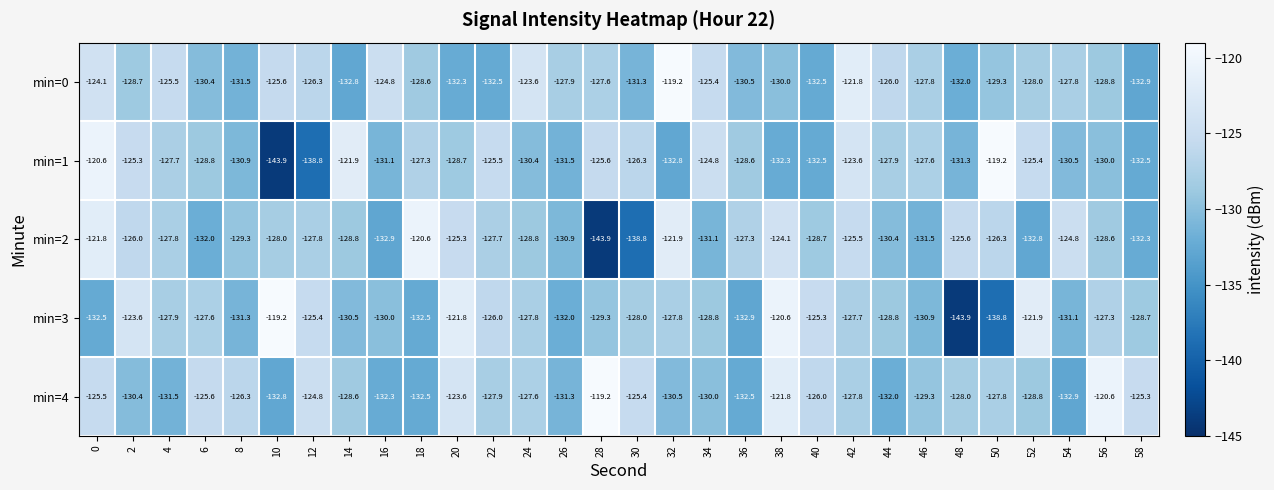

The value of min=3 at 22 is -79.7. True or false?

False